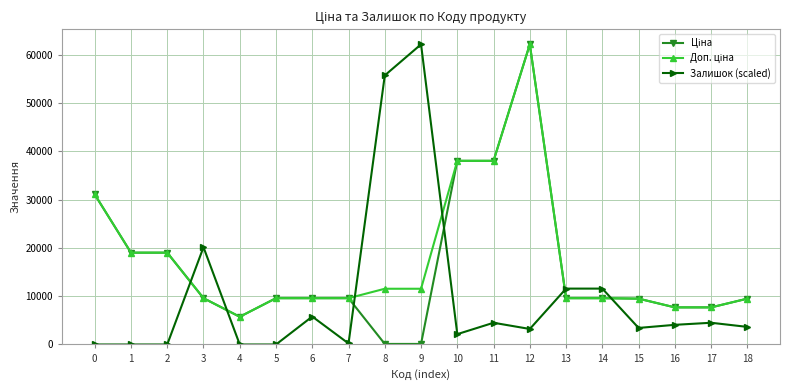

What is the greatest value displayed?

62116.9